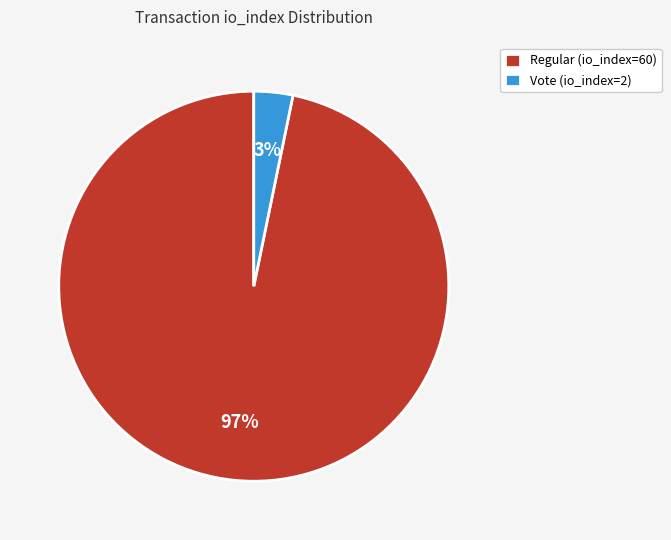

What percentage is the Regular (io_index=60) slice, to the nearest percent?

97%